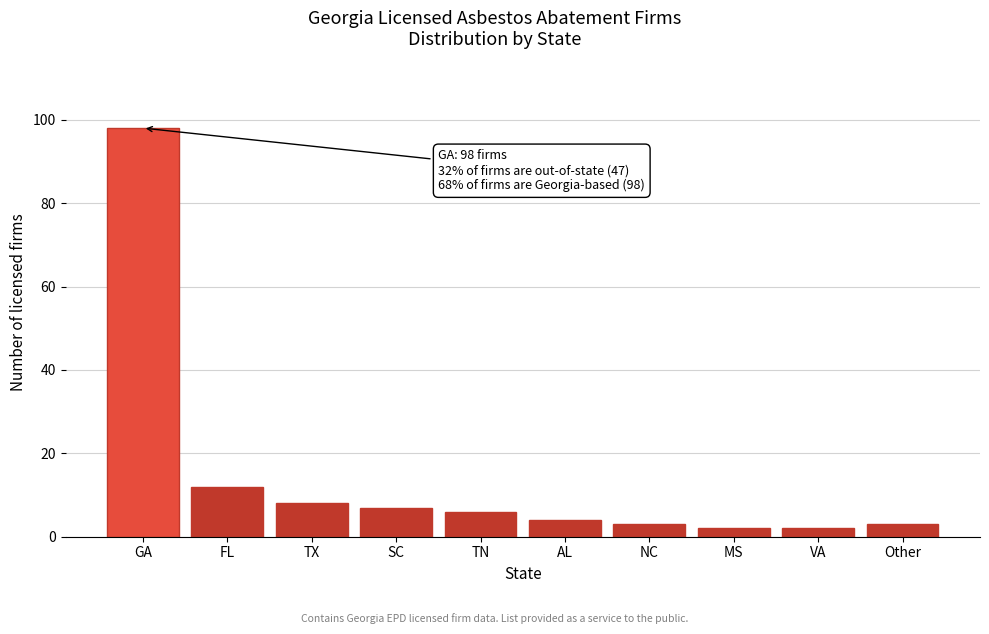

Reading left to right, extract all data points from this chart.

98	12	8	7	6	4	3	2	2	3